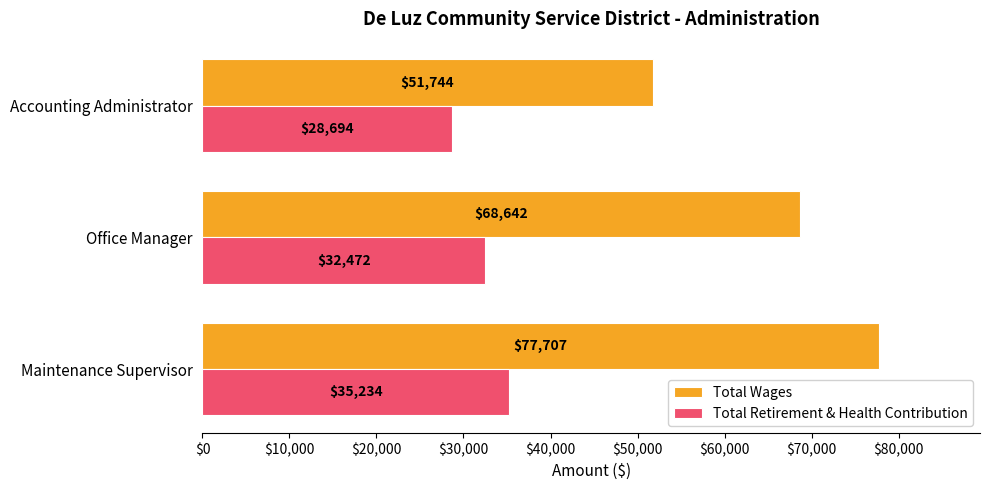

Rank the series by their average value, from highest to lowest.

Total Wages, Total Retirement & Health Contribution